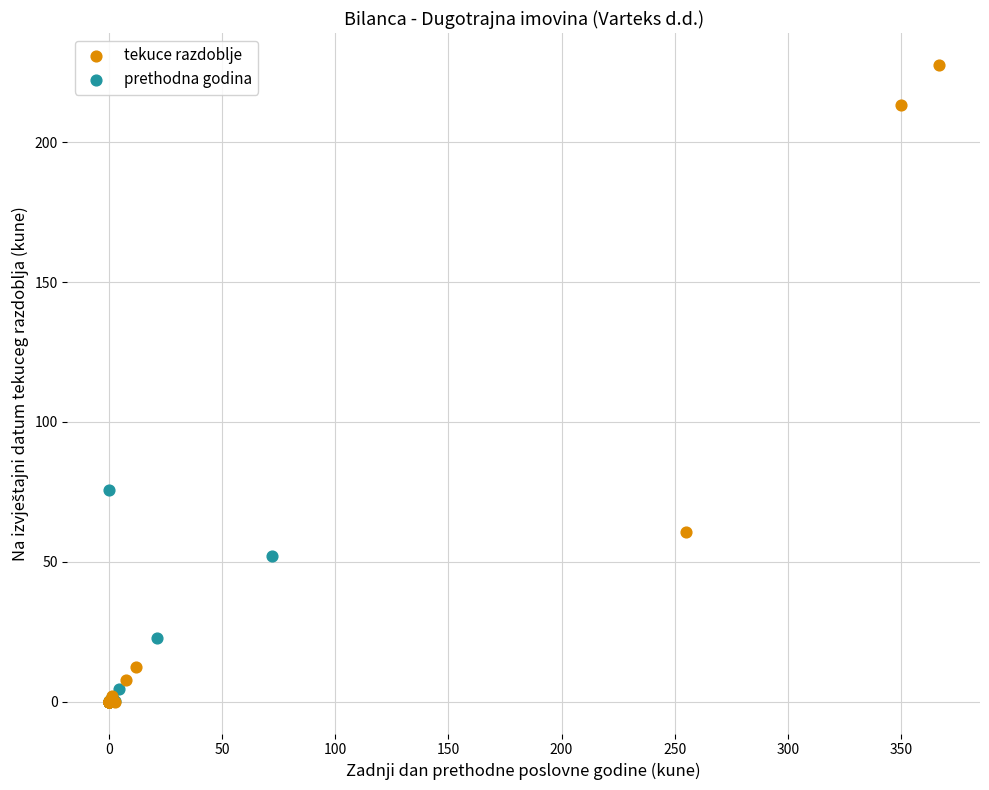

What are all the series names shown in the legend?

tekuce razdoblje, prethodna godina